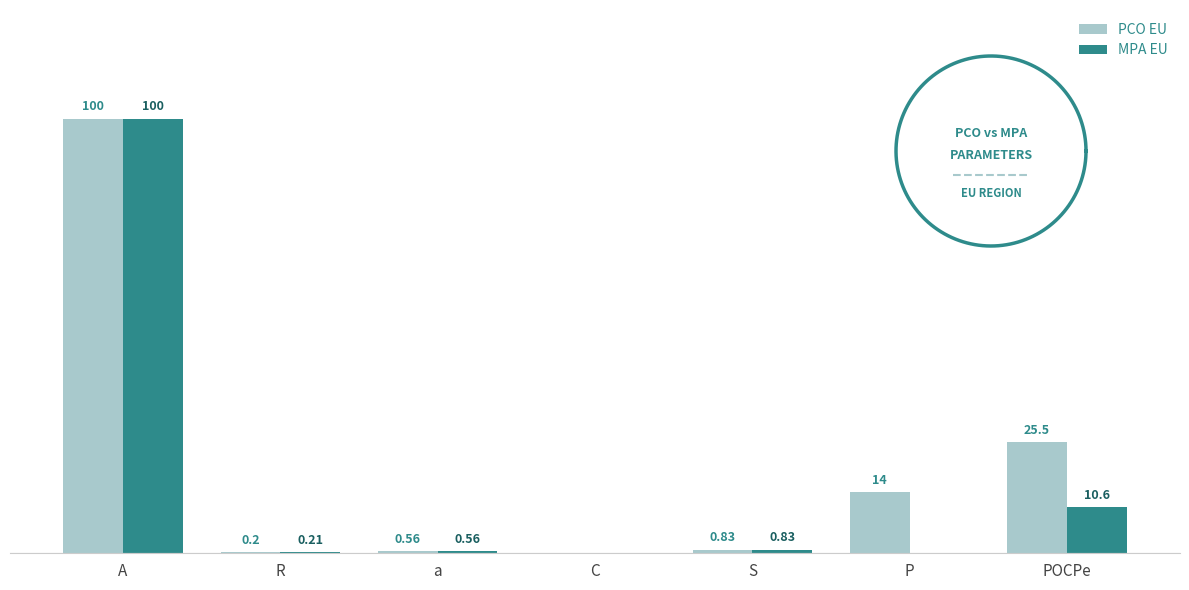

At which category is the sum across all series the highest?

A